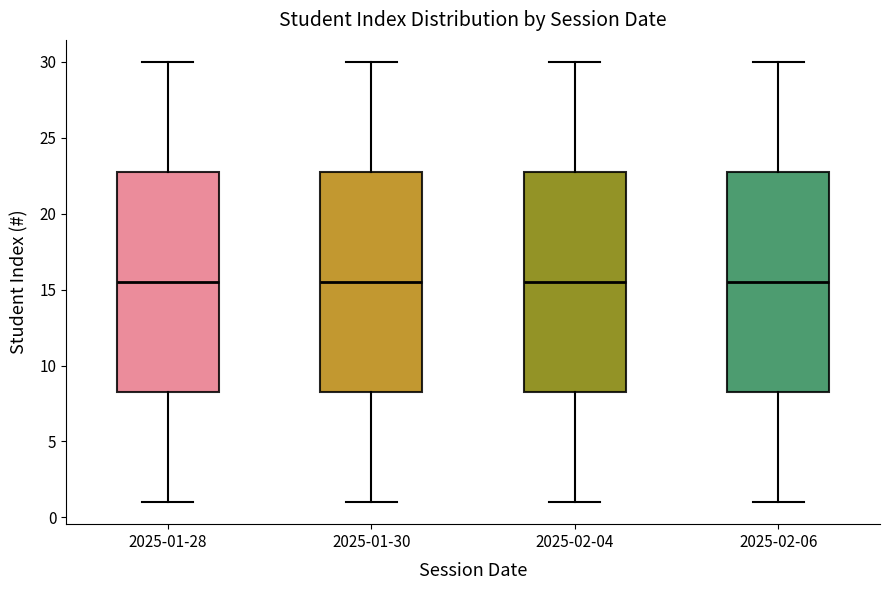

Where does the median line of the box for 2025-02-04 sit on the y-axis? The values are not printed on the chart, so give them approximately, as read against the axis.

15.5